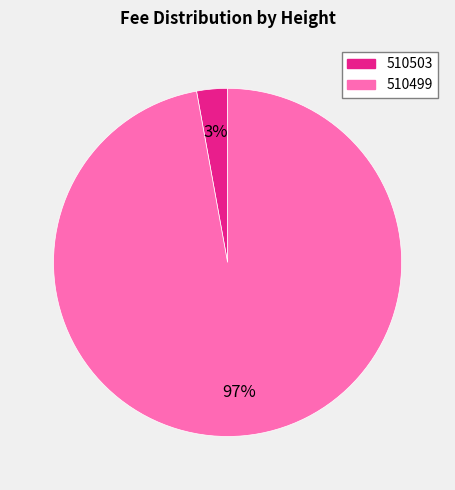

Do 510503 and 510499 together represent more than half of the pie?

Yes